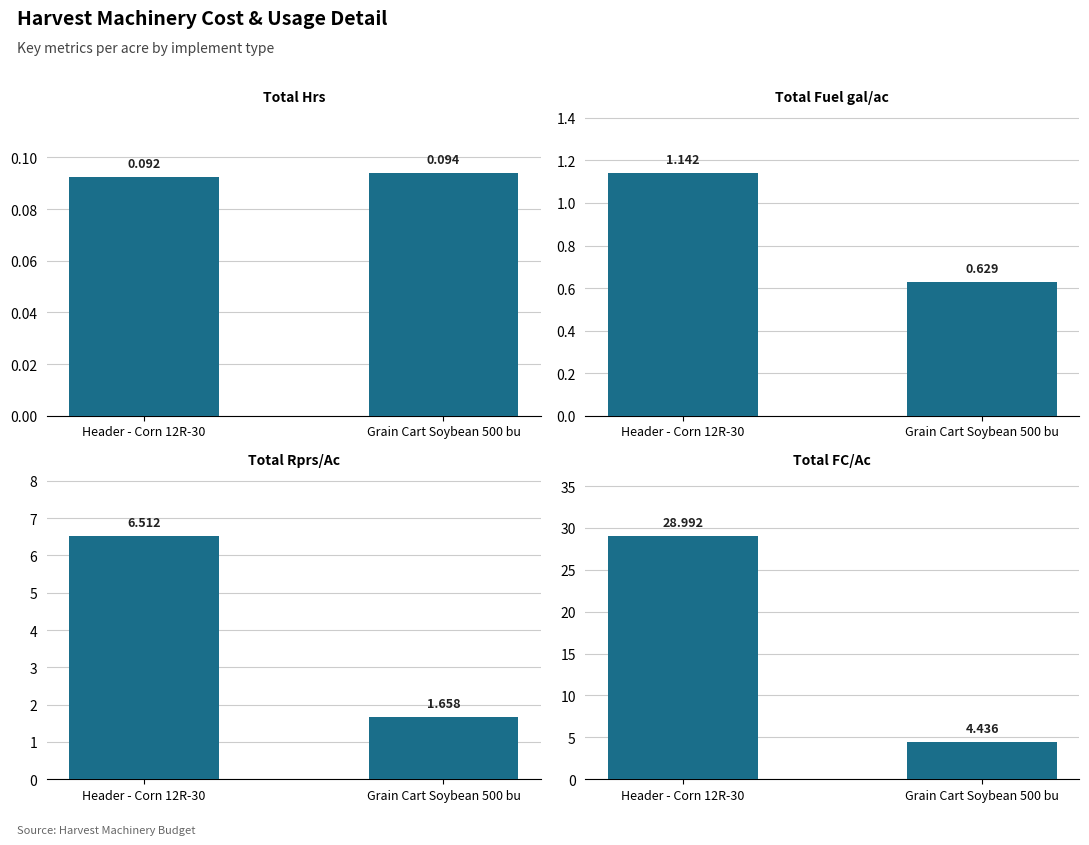

Is the value of Total Fuel gal/ac at Header - Corn 12R-30 greater than the value of Total FC/Ac at Grain Cart Soybean 500 bu?

No